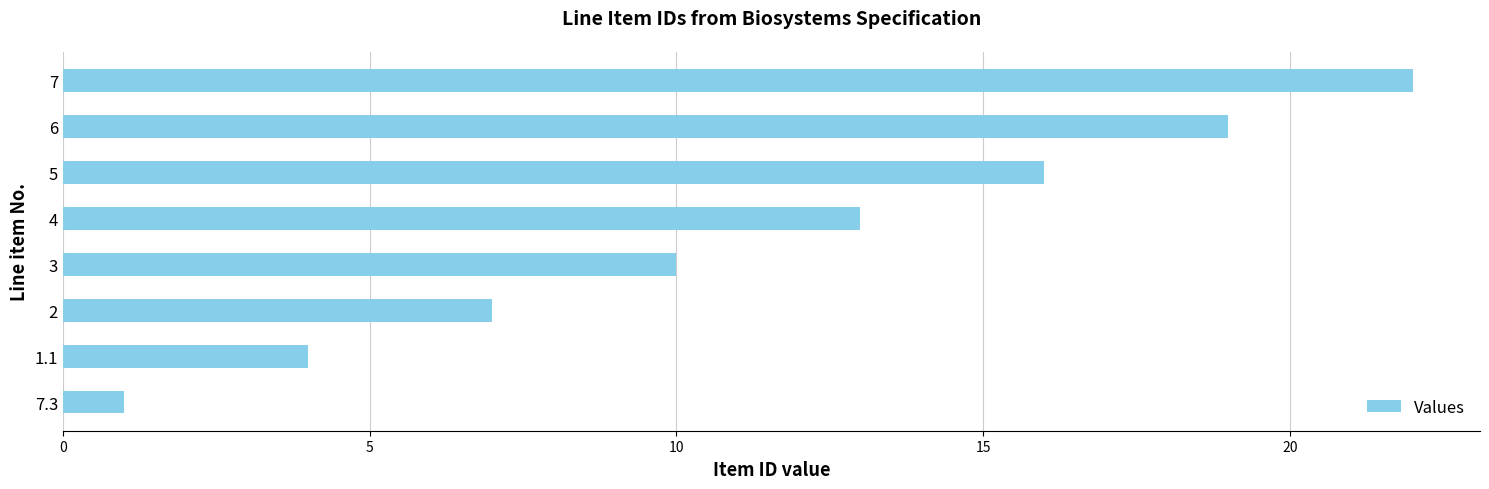

What is the difference between the maximum and minimum values?

21